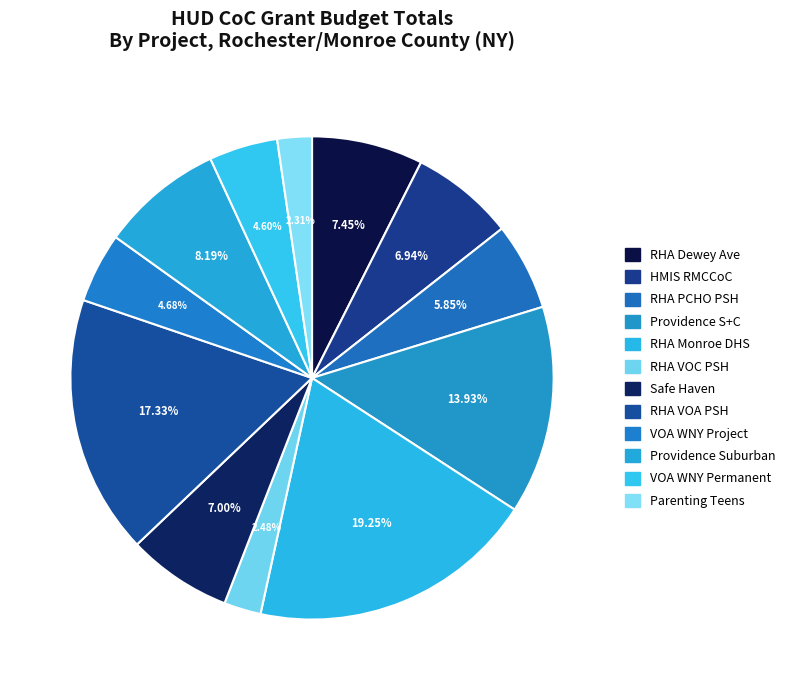

How many slices are in this pie chart?

12